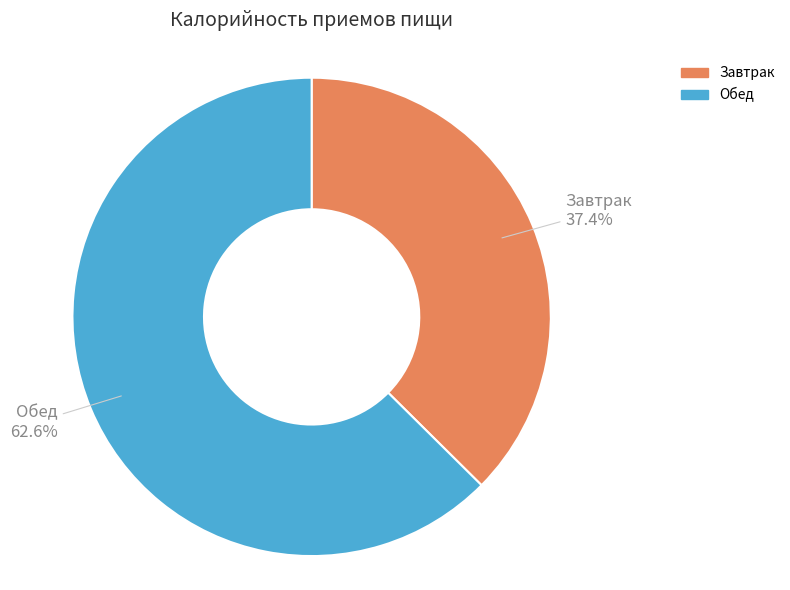

What percentage is the Обед slice, to the nearest percent?

63%